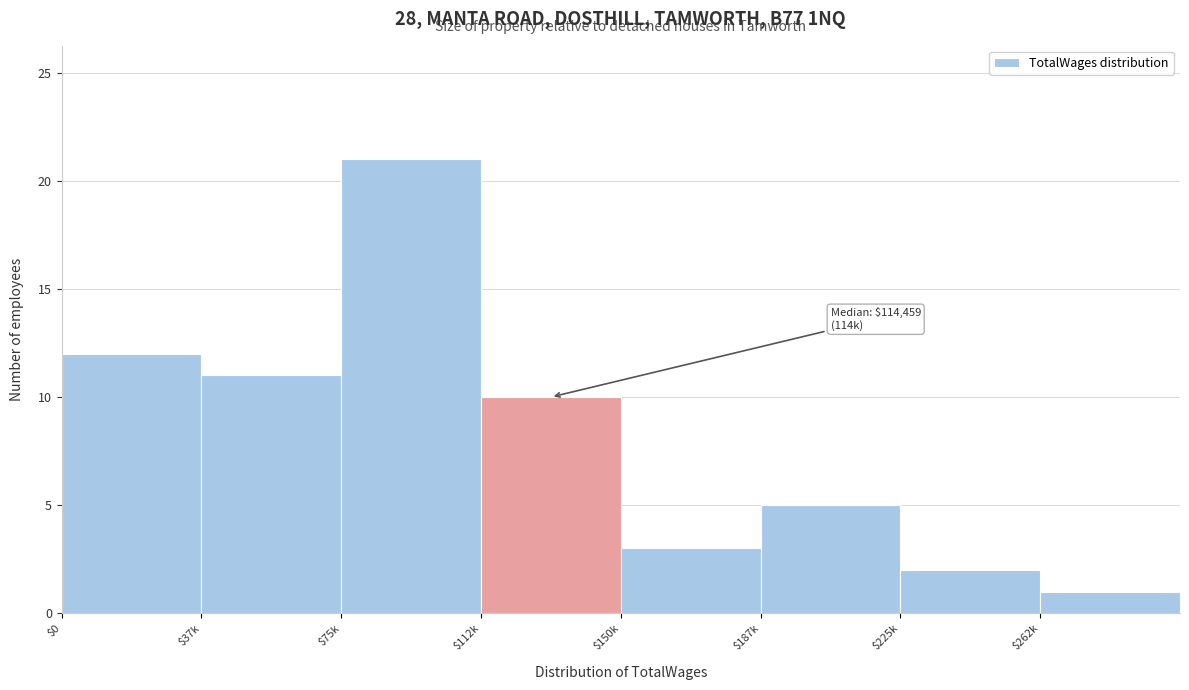

Reading right to left, extract all data points from this chart.

1	2	5	3	10	21	11	12